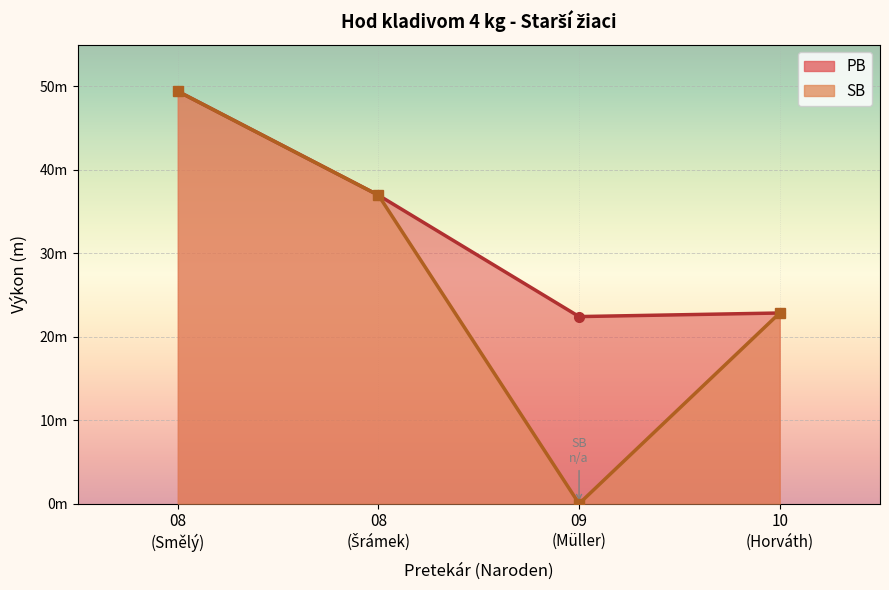

How many values are below 36?

2